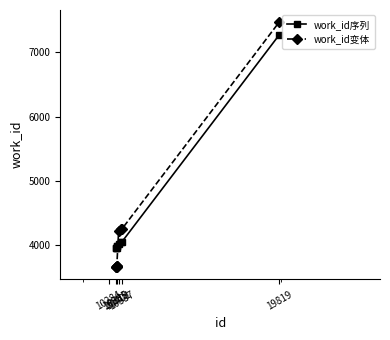

Reading right to left, transcribe all the data shown in this chart.

work_id序列: 7271	4048	4048	4016	3977	3977	3956	3956	3956
work_id变体: 7471	4248	4248	4216	3677	3677	3656	3656	3656